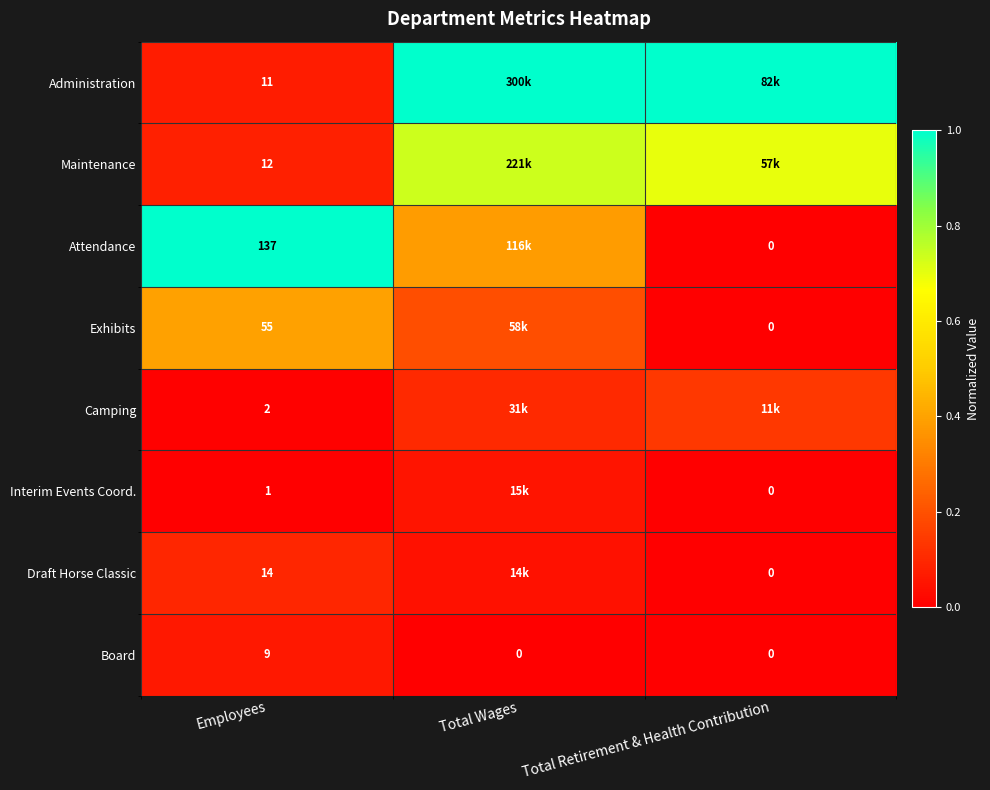

Which category has the lowest value in the Maintenance series?

Employees